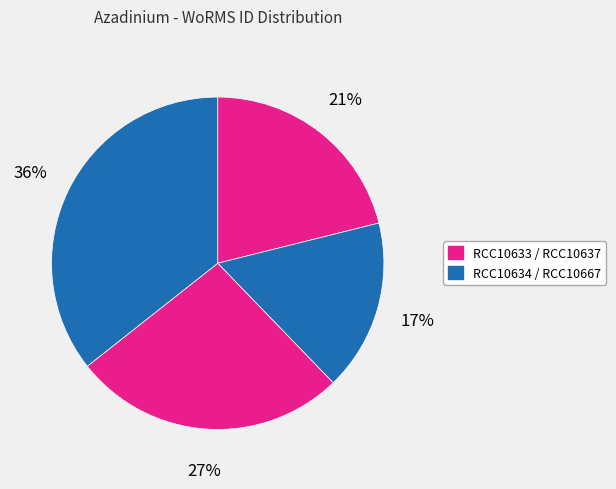

Rank the categories by value from highest to lowest.

RCC10667, RCC10637, RCC10633, RCC10634